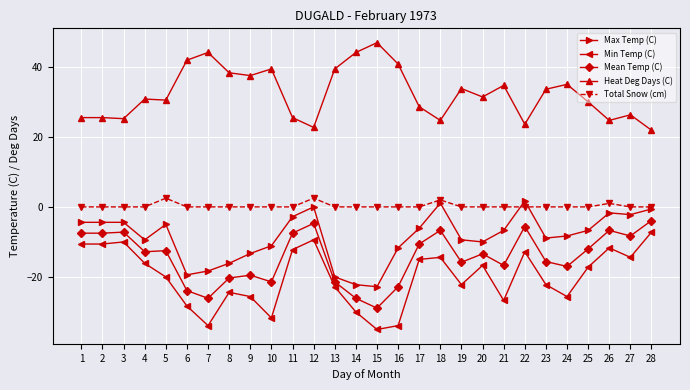

Count the number of categories in the chart.

28